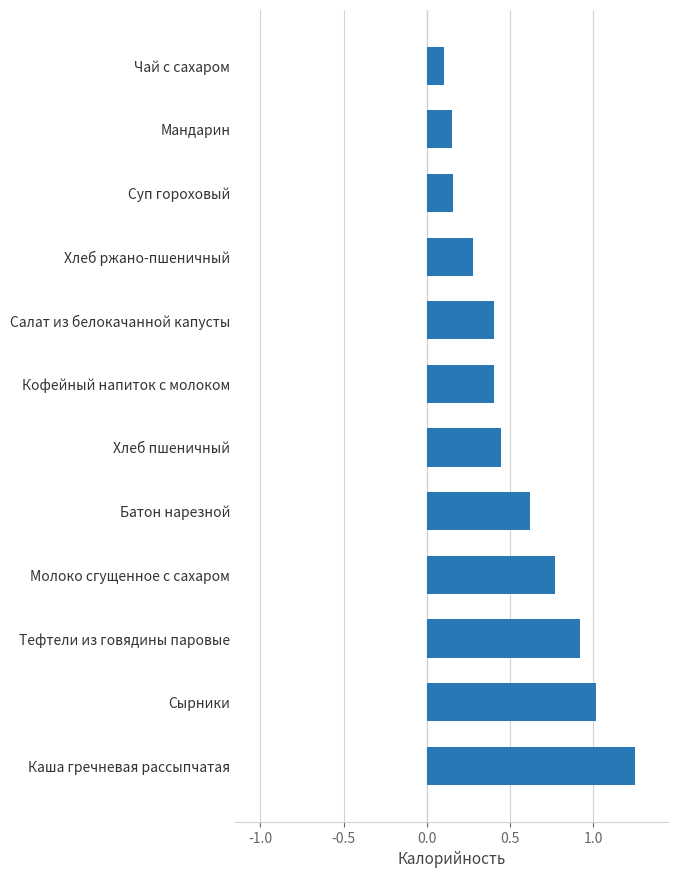

Which has a higher value, Хлеб ржано-пшеничный or Хлеб пшеничный?

Хлеб пшеничный